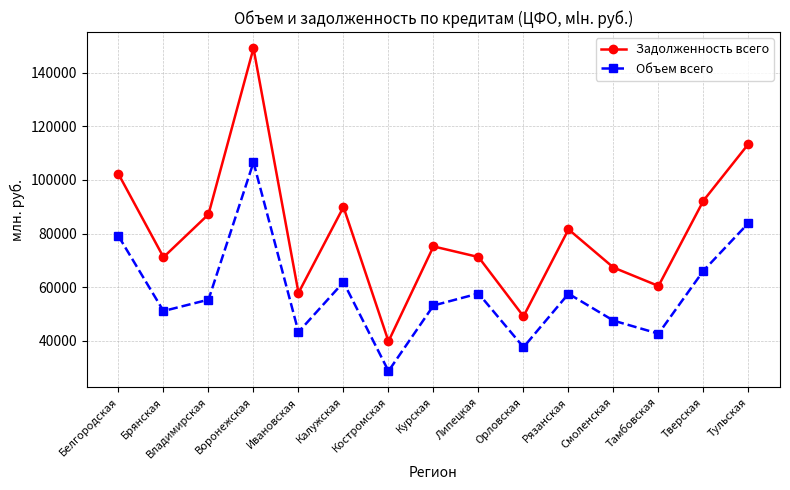

At how many categories does at least one series exceed 140482?

1